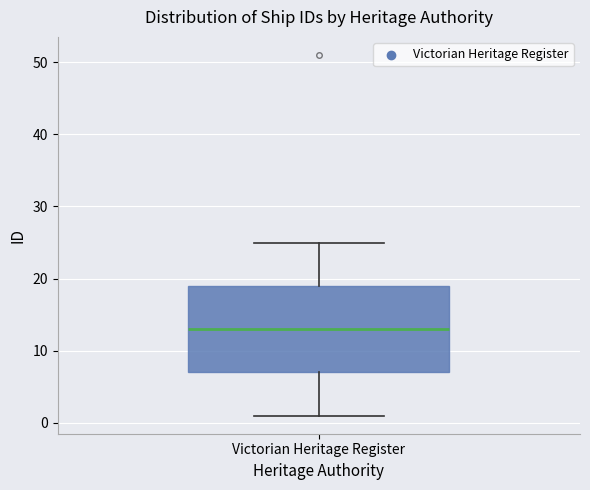

Where does the upper whisker of the box for Victorian Heritage Register end on the y-axis? The values are not printed on the chart, so give them approximately, as read against the axis.

25